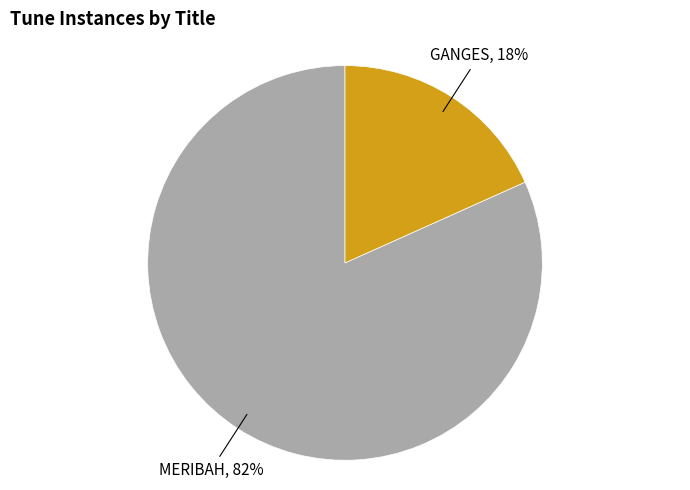

Does any single category account for the majority?

Yes